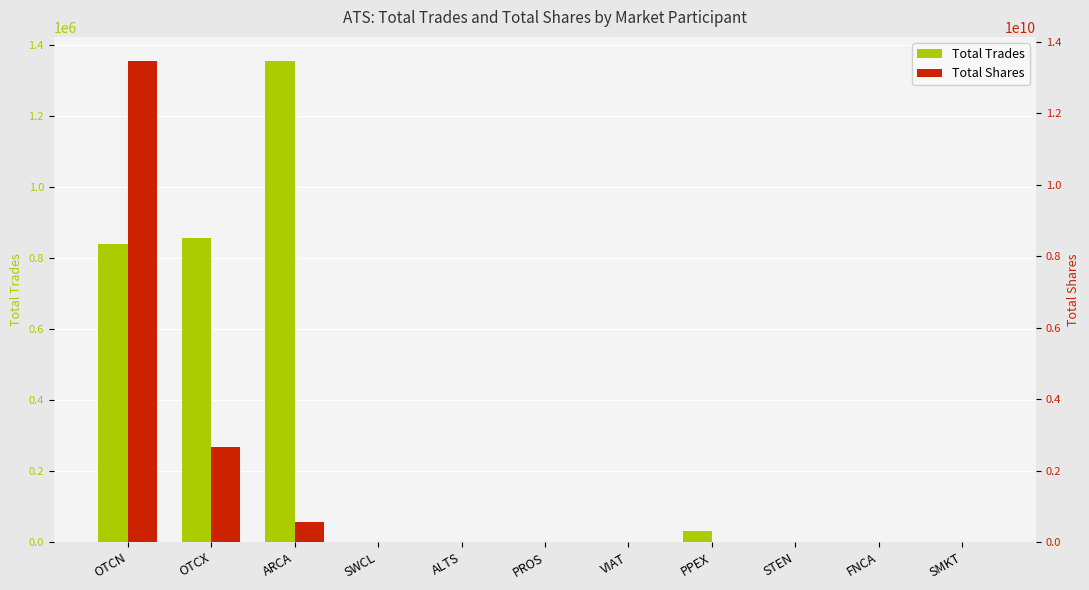

Where is Total Trades nearest to the value 678003?

OTCN